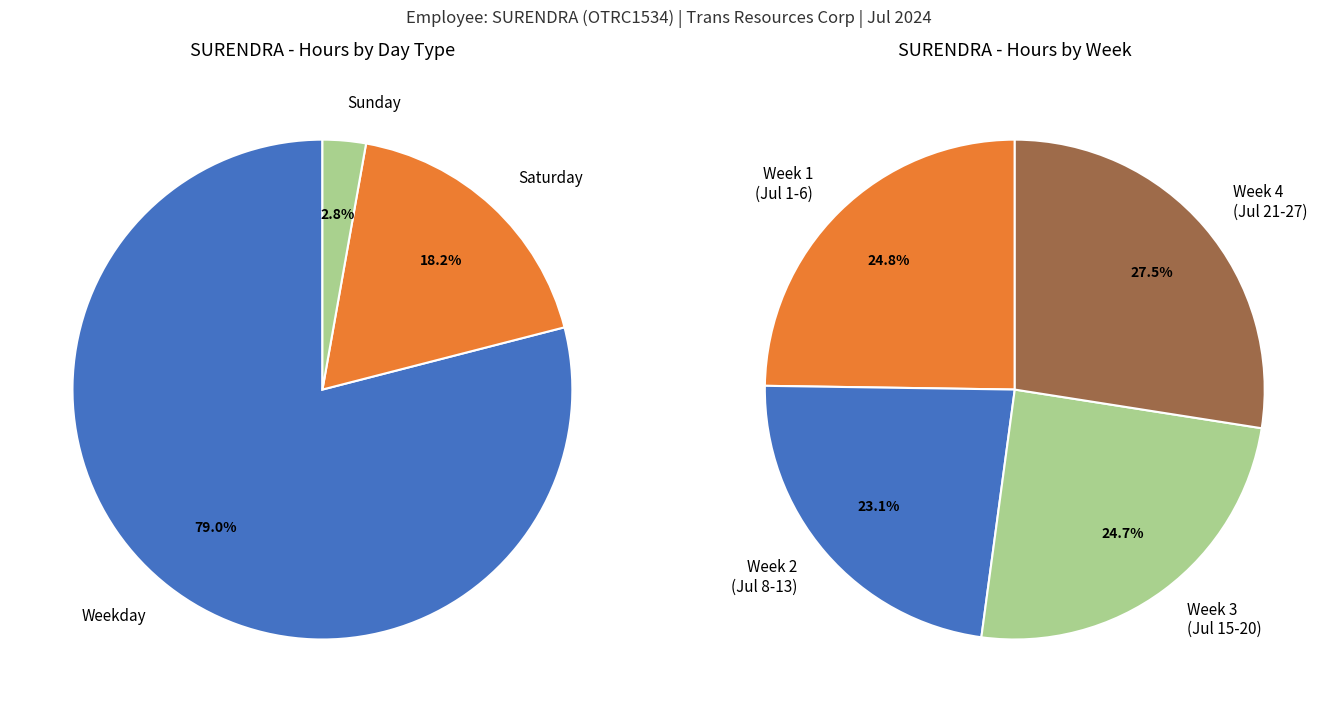

True or false: Sun Jul 21 accounts for 3% of the total.

True